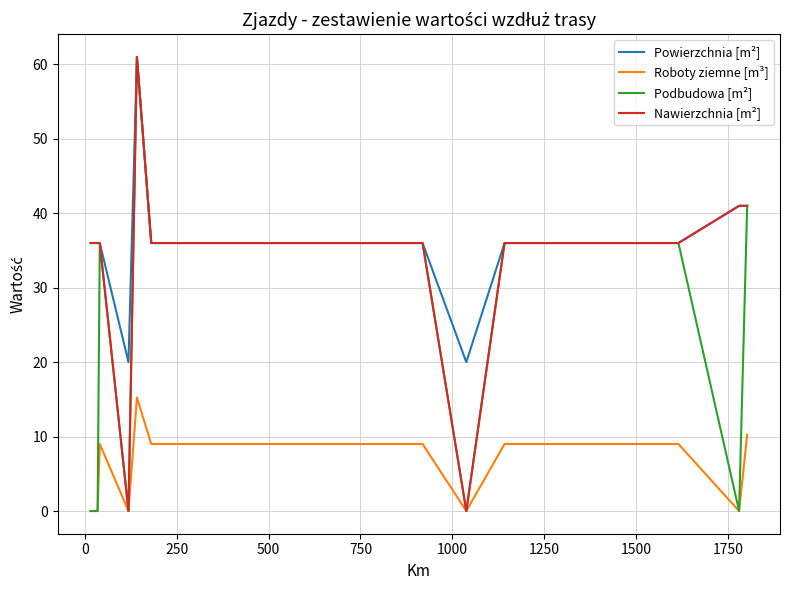

True or false: Roboty ziemne [m³] and Powierzchnia [m²] cross at least once.

False